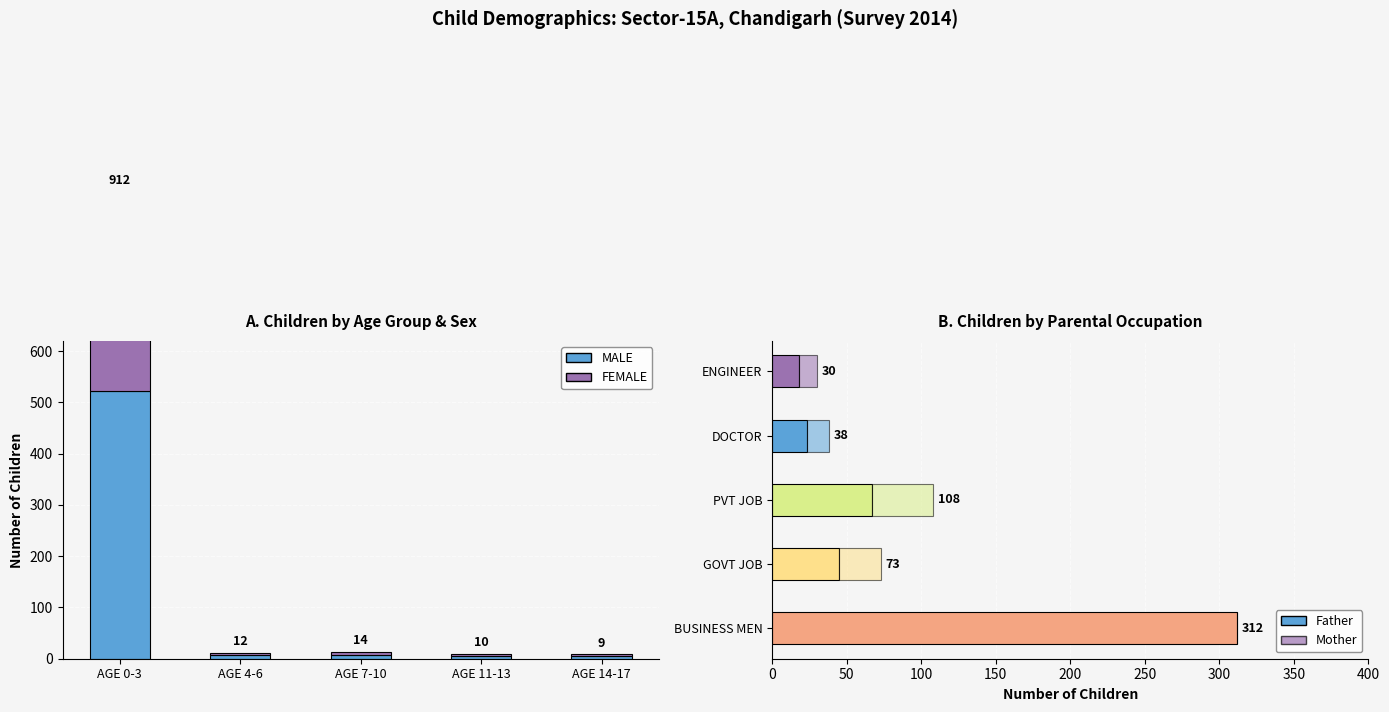

What is the label of the 2nd bar from the left?

AGE 4-6